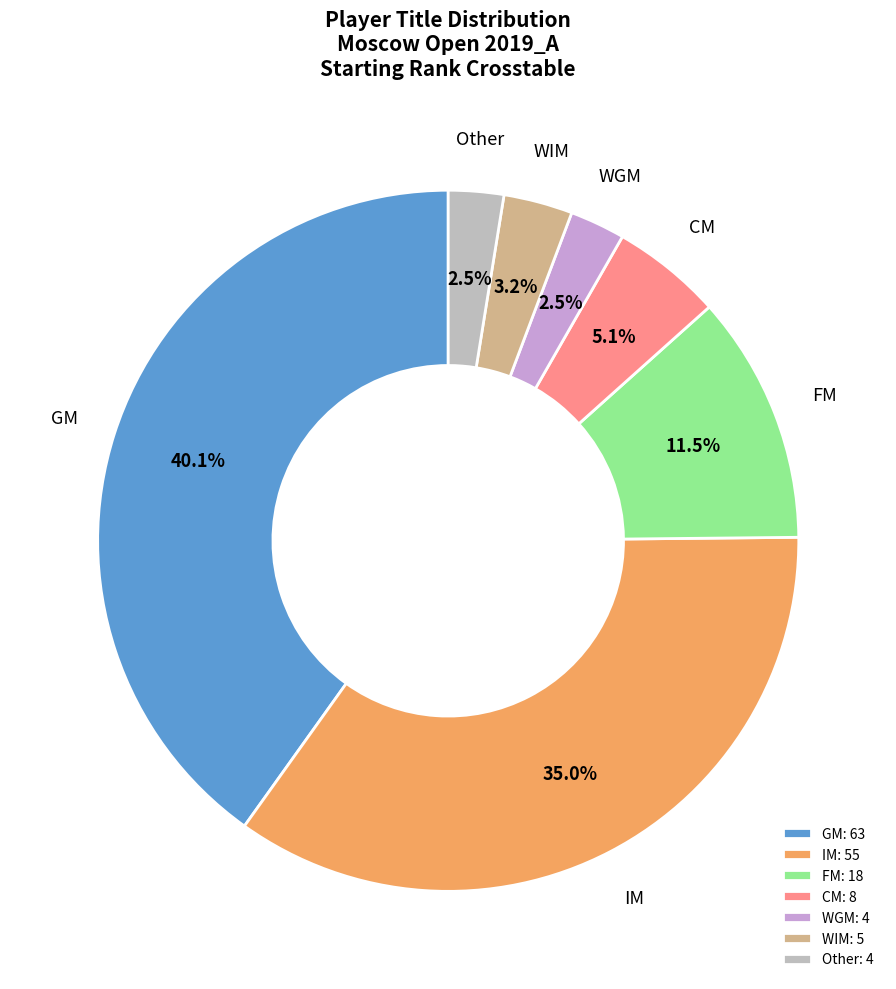

Does FM account for over 50% of the chart?

No